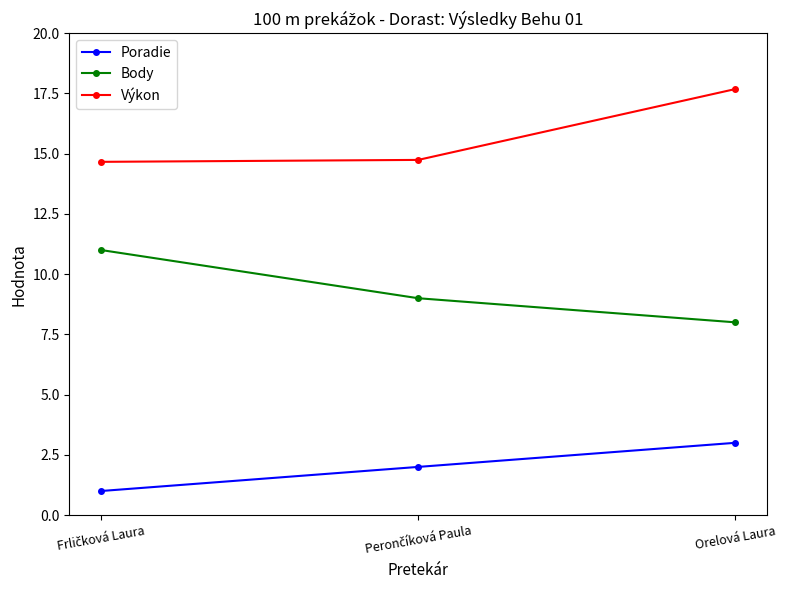

What is the maximum value shown in the chart?

17.7